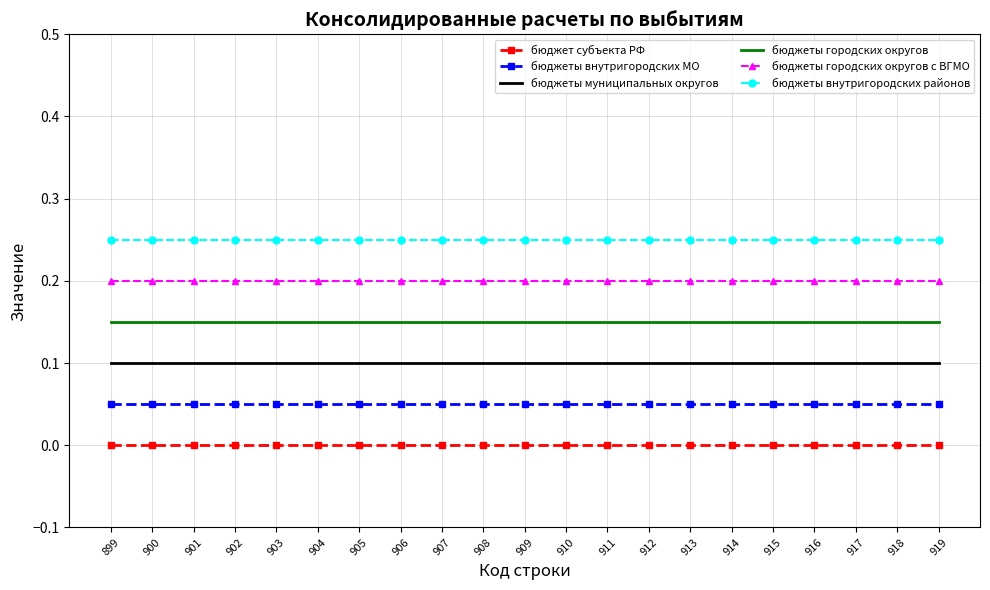

True or false: бюджеты городских округов and бюджеты внутригородских МО cross at least once.

False